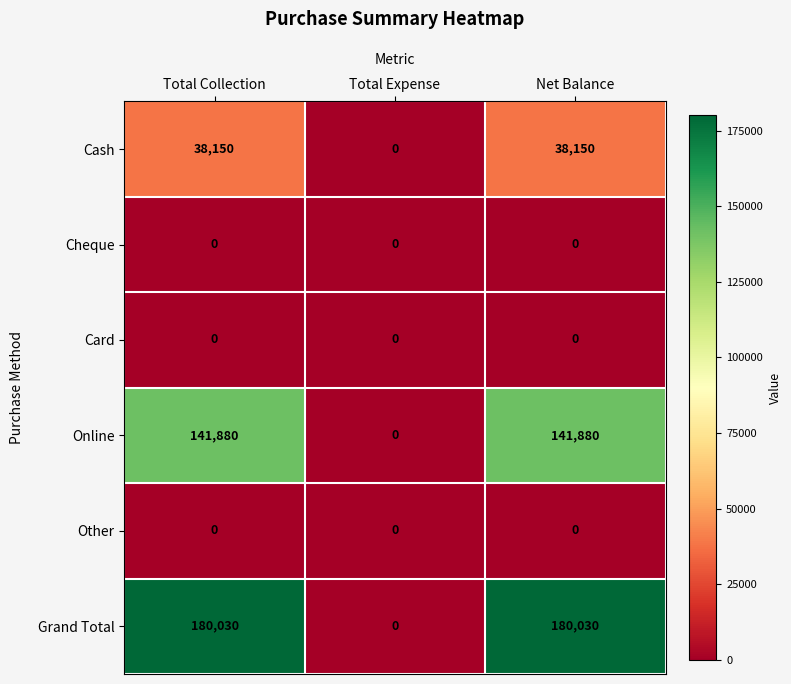

Reading left to right, extract all data points from this chart.

Cash: 38150	0	38150
Cheque: 0	0	0
Card: 0	0	0
Online: 141880	0	141880
Other: 0	0	0
Grand Total: 180030	0	180030